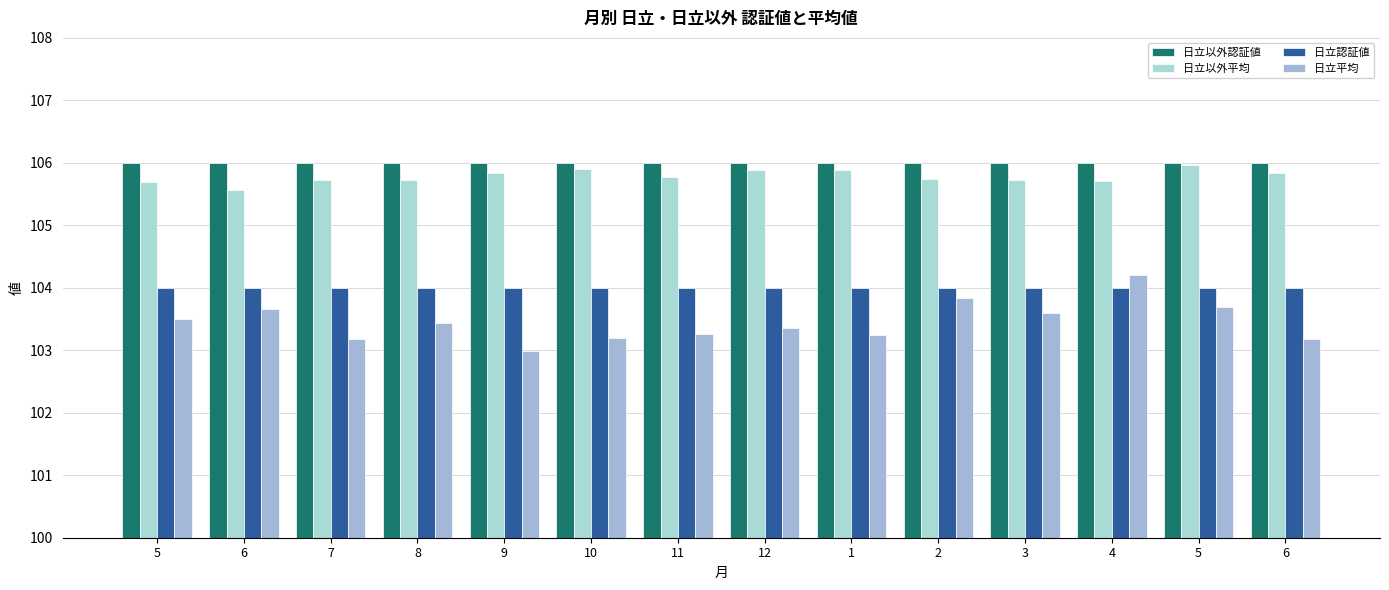

True or false: 日立平均 has a value of 103.4 at 8.

True